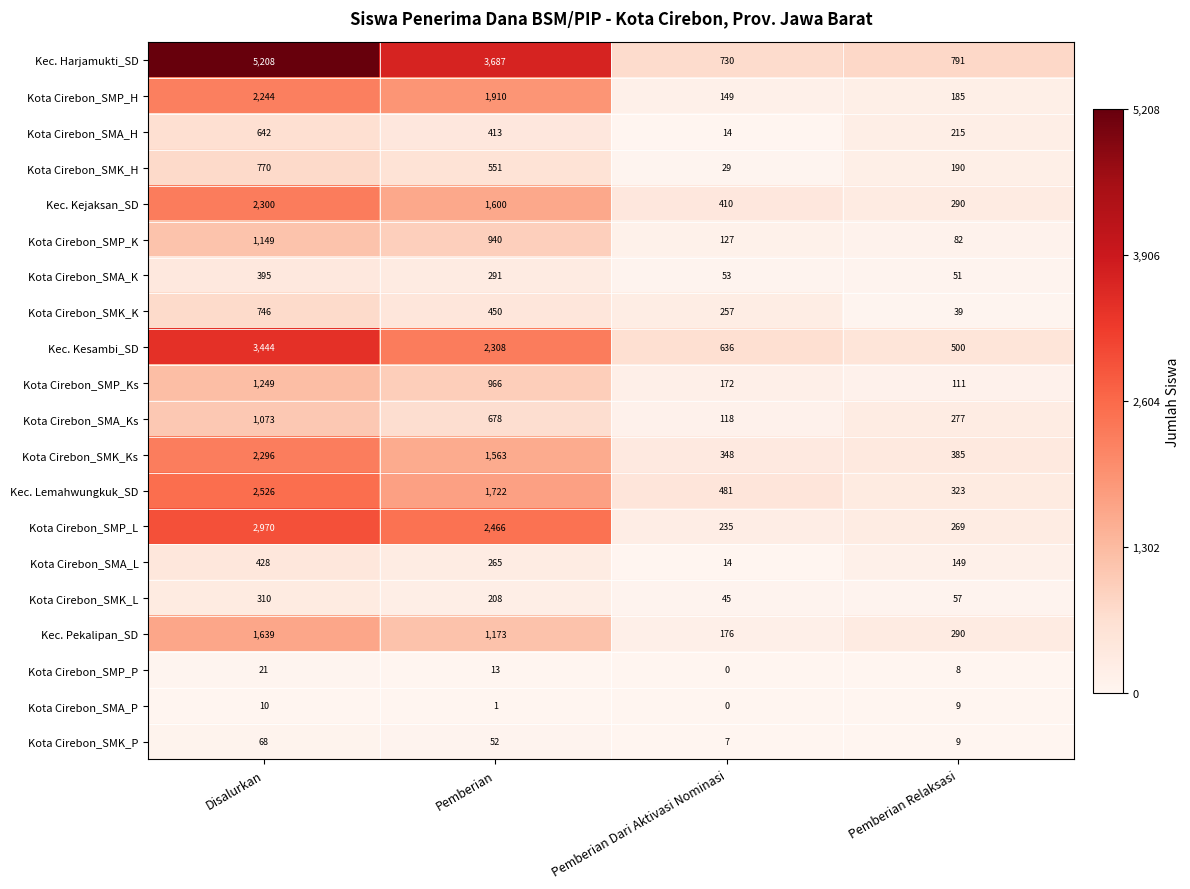

Count the number of data series in this chart.

20